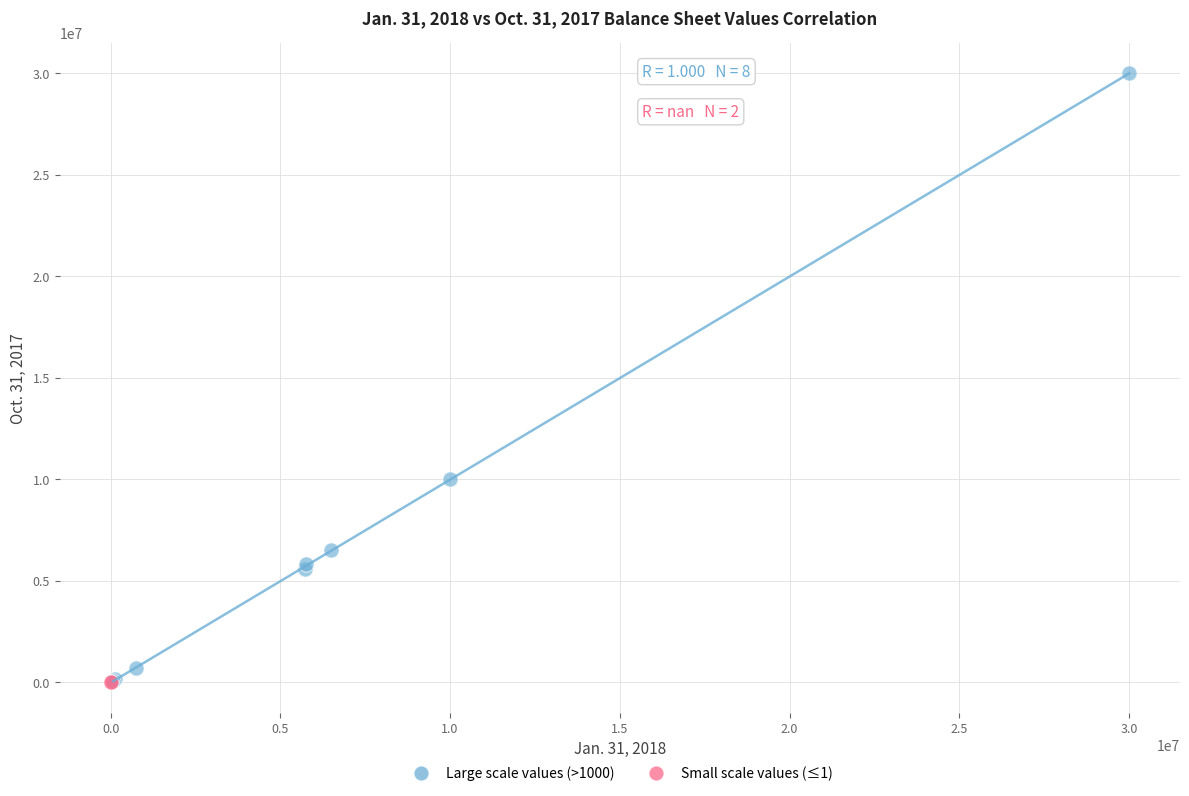

What are all the series names shown in the legend?

Large scale values (>1000), Small scale values (≤1)